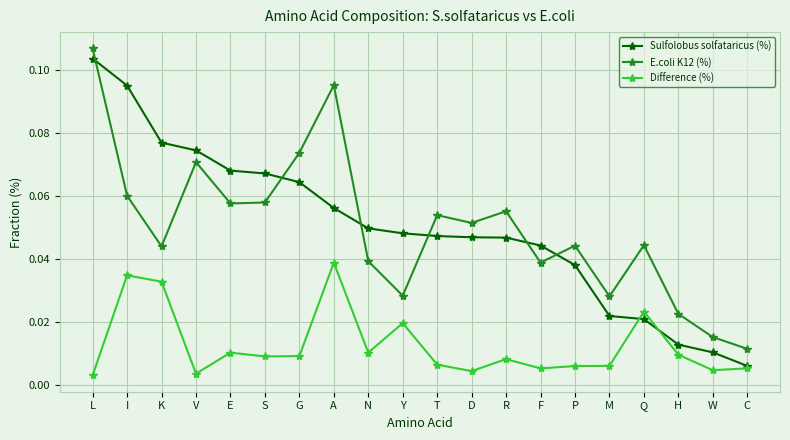

What are all the series names shown in the legend?

Sulfolobus solfataricus (%), E.coli K12 (%), Difference (%)